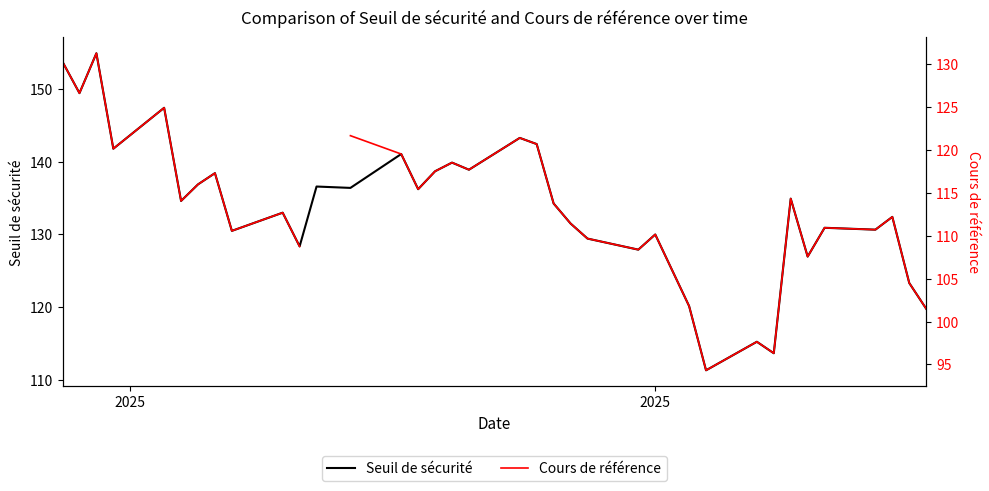

What is the maximum value for Seuil de sécurité?

154.9